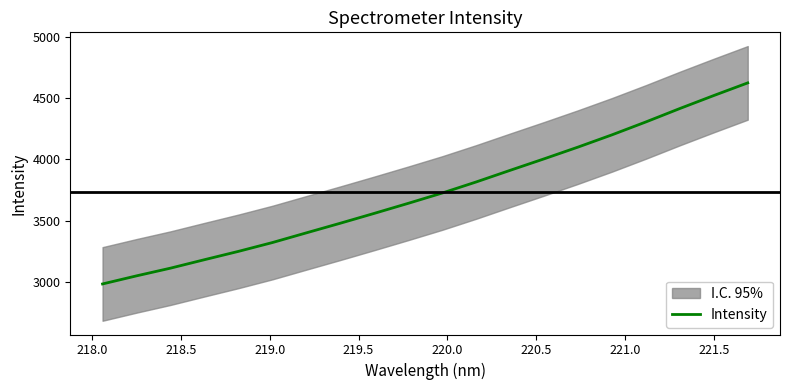

What is the sum of all values?

74613.2